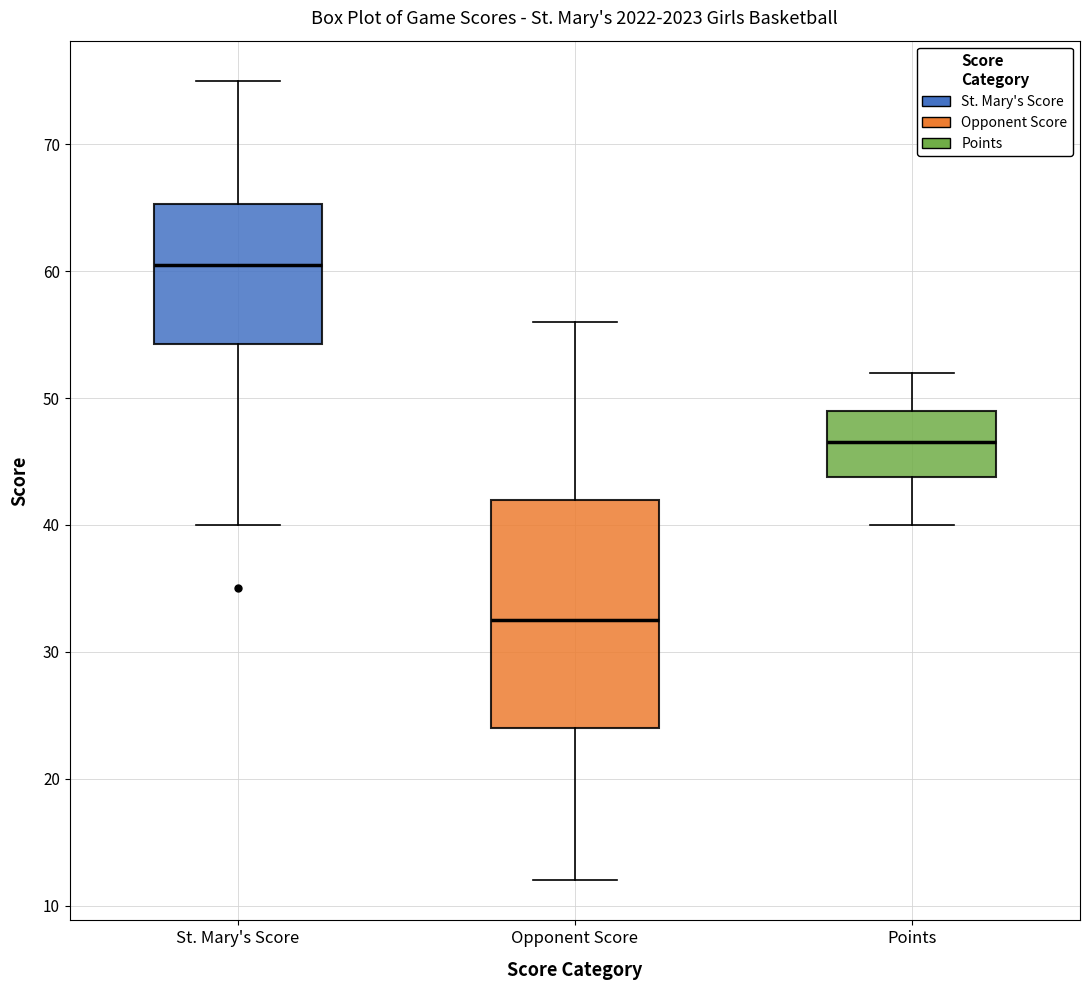

Reading left to right, transcribe this box plot: for each box, give where its median line is, the range the box spans, and where its two whiskers end, as read against the y-axis. The values are not printed on the chart, so give them approximately, as read against the axis.

St. Mary's Score: median 61, box 54 to 65, whiskers 40 to 75
Opponent Score: median 33, box 24 to 42, whiskers 12 to 56
Points: median 47, box 44 to 49, whiskers 40 to 52